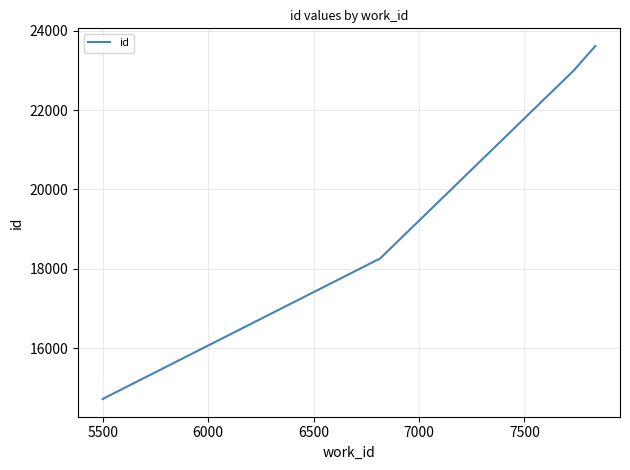

True or false: the data has more than 2 interior local peaks.

False